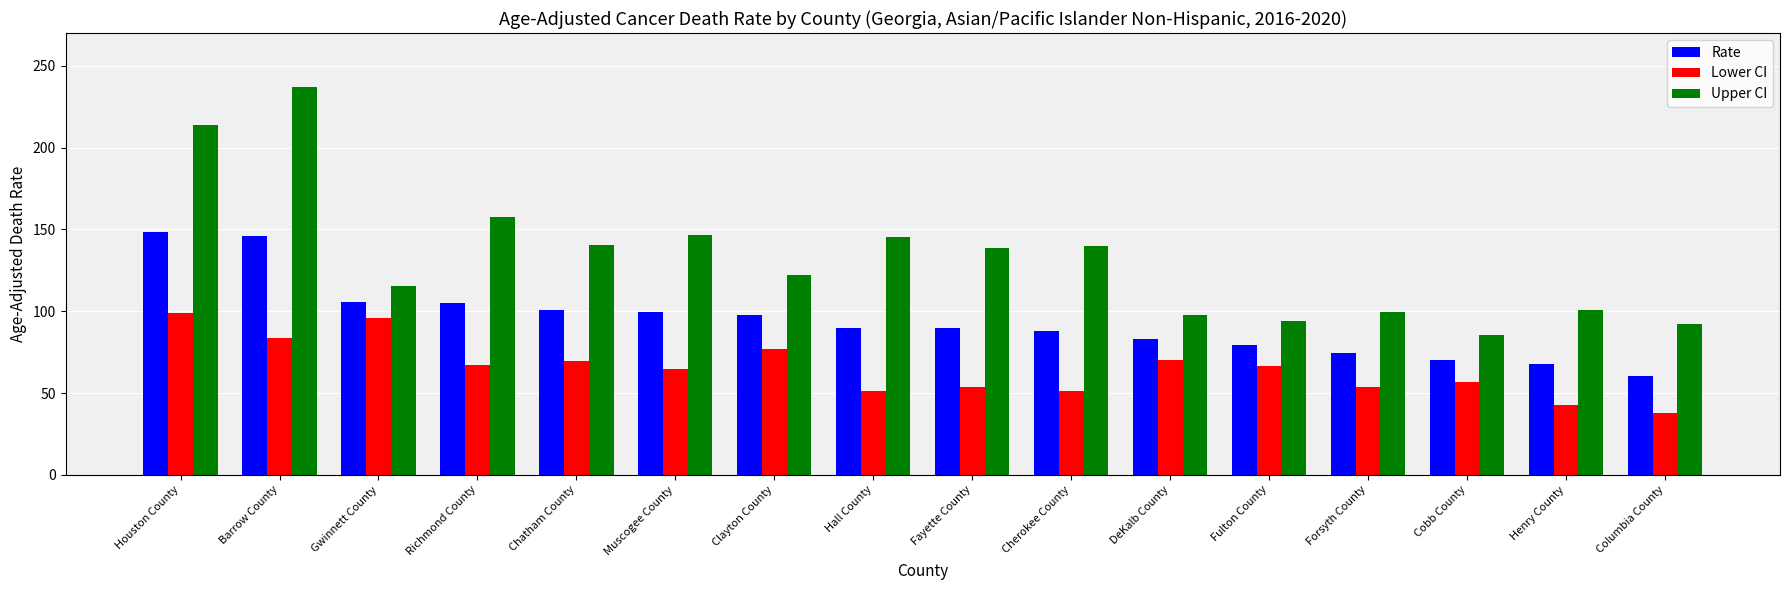

What is the spread (max minus min) of values at Richmond County?

90.3